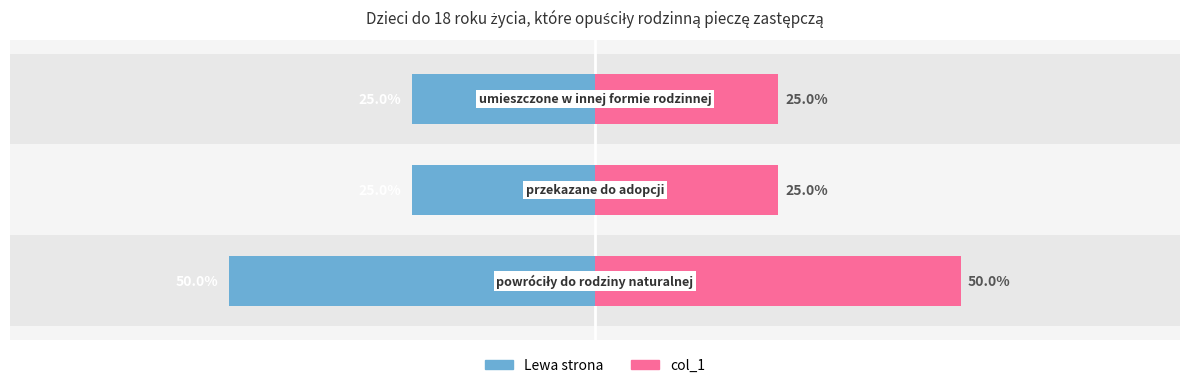

What are all the series names shown in the legend?

Lewa strona, col_1